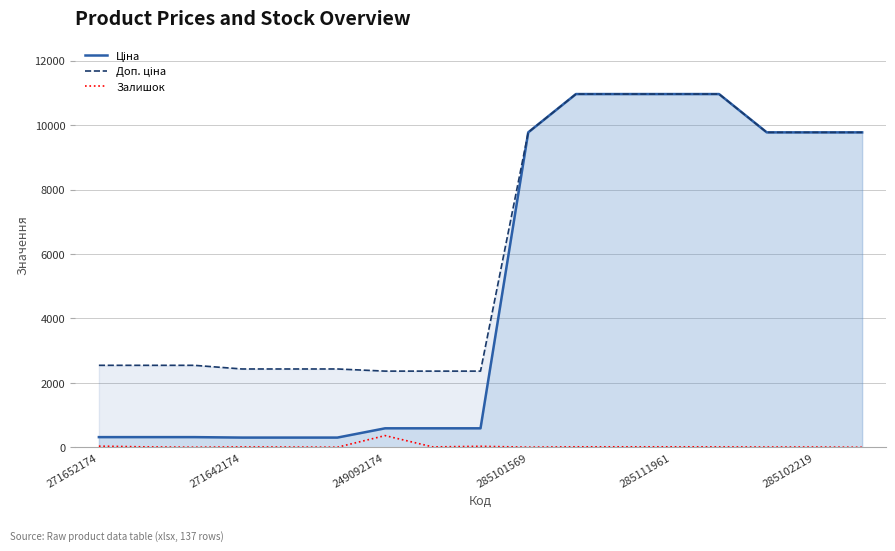

Reading left to right, list all the values displayed in this chart.

Ціна: 318.3	318.3	318.3	304.1	304.1	304.1	591.6	591.6	591.6	9775.5	10964.4	10964.4	10964.4	10964.4	9775.5	9775.5	9775.5
Доп. ціна: 2546.4	2546.4	2546.4	2432.8	2432.8	2432.8	2366.5	2366.5	2366.5	9775.5	10964.4	10964.4	10964.4	10964.4	9775.5	9775.5	9775.5
Залишок: 38.0	15.0	5.0	14.0	10.0	5.0	365.0	14.0	33.0	7.0	17.0	17.0	17.0	15.0	11.0	11.0	3.0